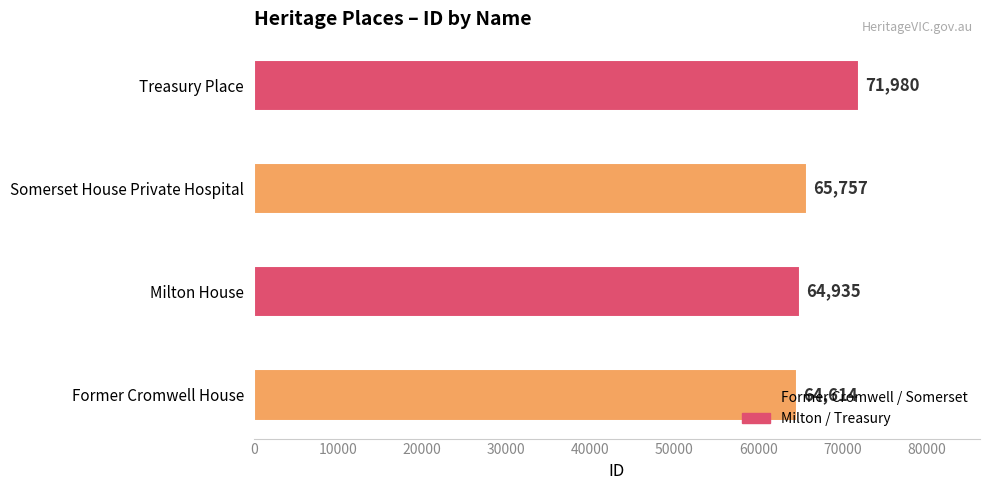

At which category does the chart reach its peak across all series?

Treasury Place